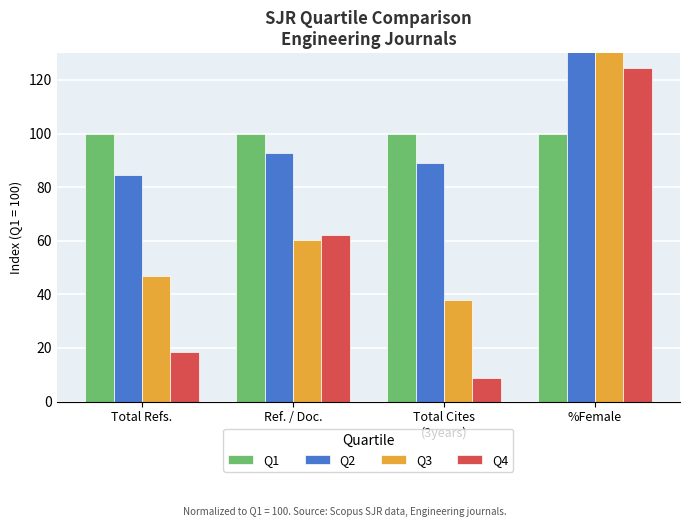

Rank the series by their average value, from lowest to highest.

Q4, Q3, Q1, Q2